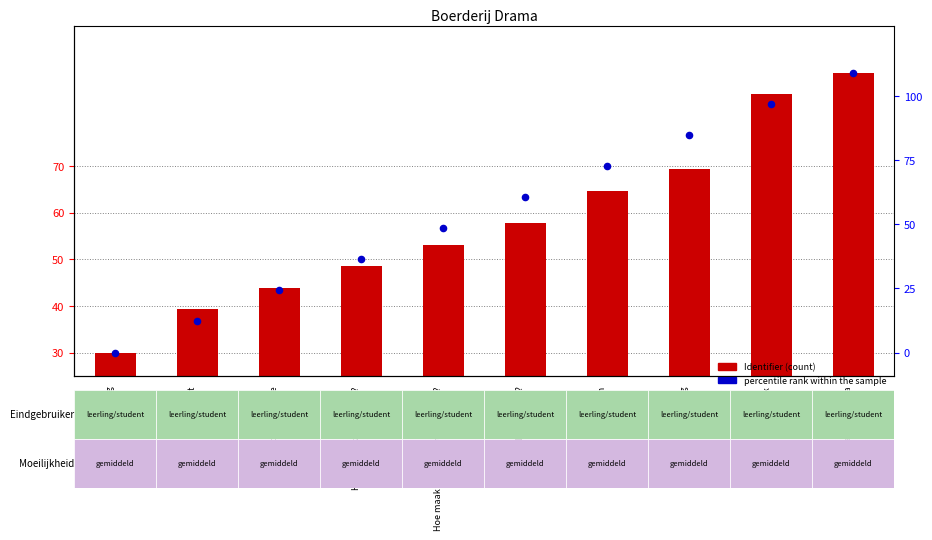

Which series contains the highest Y value?

Identifier (count)